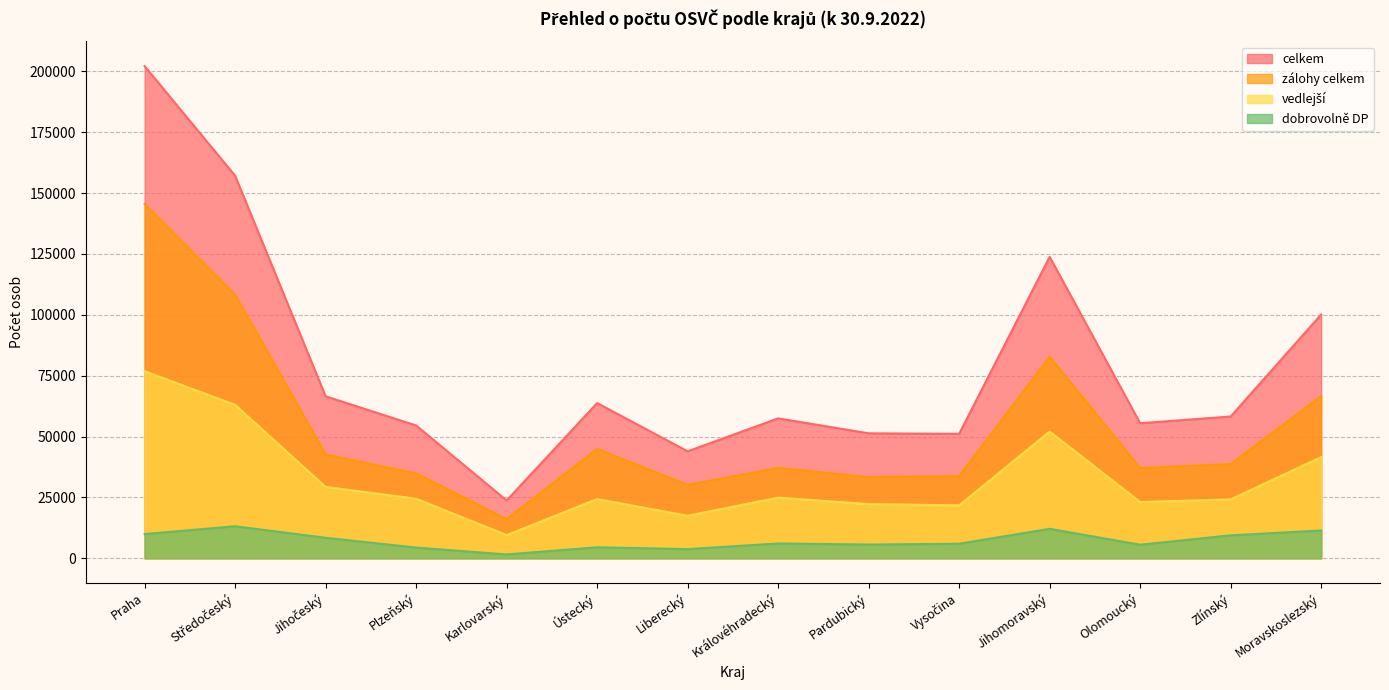

What is the difference between the second highest and minimum values in the dobrovolně DP series?

10527